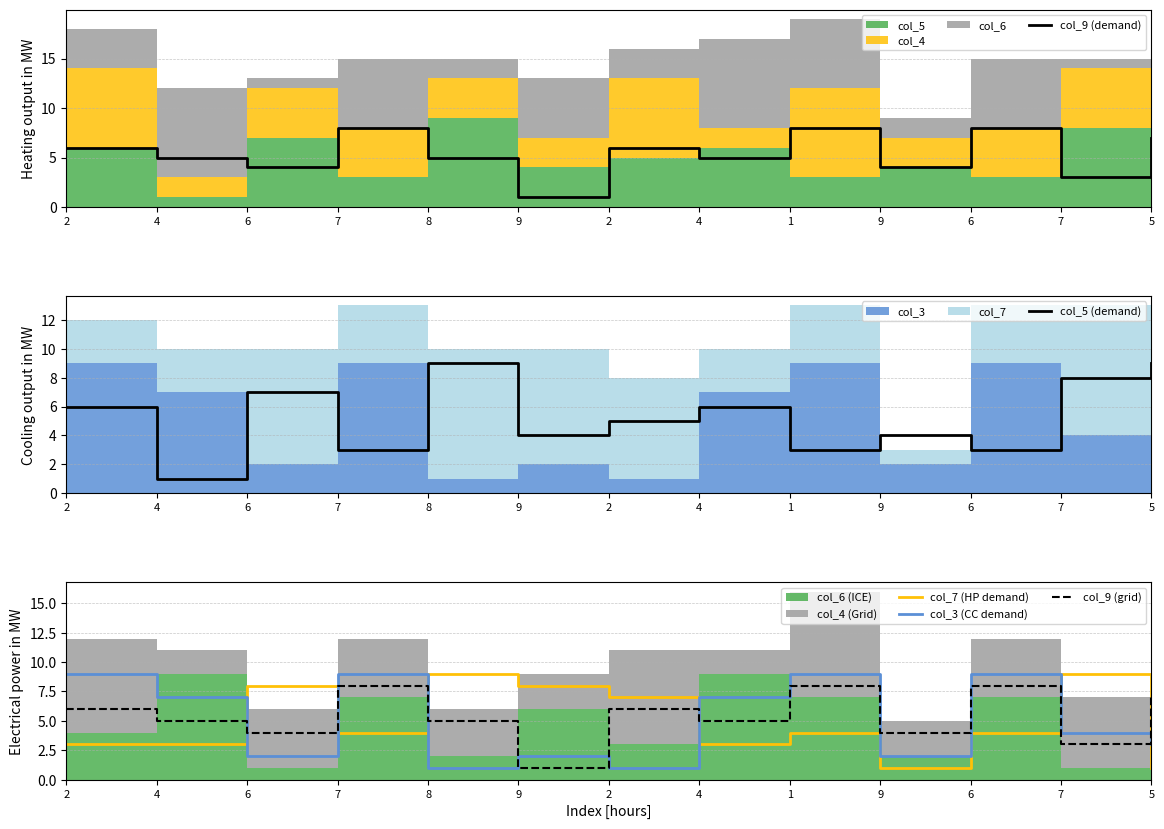

Reading left to right, transcribe all the data shown in this chart.

col_9 (demand): 2=6	4=5	6=4	7=8	8=5	9=1	2=6	4=5	1=8	9=4	6=8	7=3	5=7
col_5 (demand): 2=6	4=1	6=7	7=3	8=9	9=4	2=5	4=6	1=3	9=4	6=3	7=8	5=9
col_7 (HP demand): 2=3	4=3	6=8	7=4	8=9	9=8	2=7	4=3	1=4	9=1	6=4	7=9	5=1
col_3 (CC demand): 2=9	4=7	6=2	7=9	8=1	9=2	2=1	4=7	1=9	9=2	6=9	7=4	5=3
col_9 (grid): 2=6	4=5	6=4	7=8	8=5	9=1	2=6	4=5	1=8	9=4	6=8	7=3	5=7